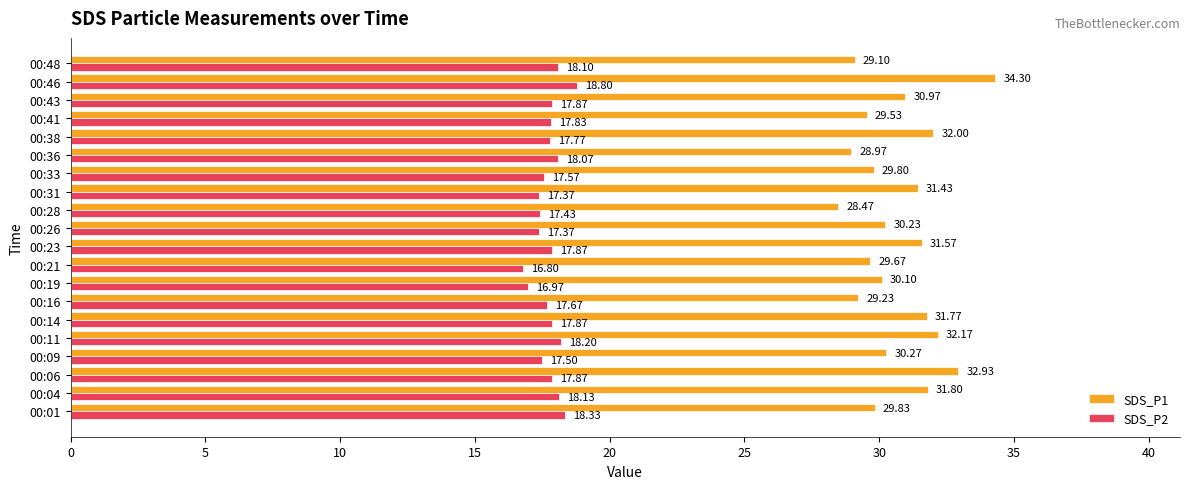

What is the average value of the SDS_P2 series?

17.8